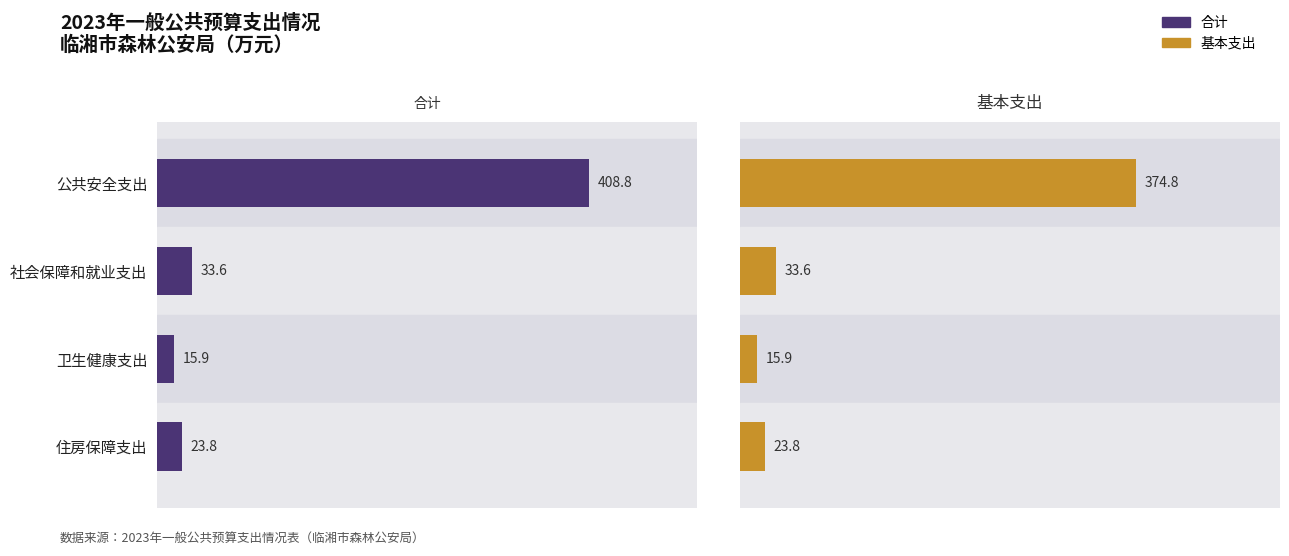

How many series are shown in this chart?

2